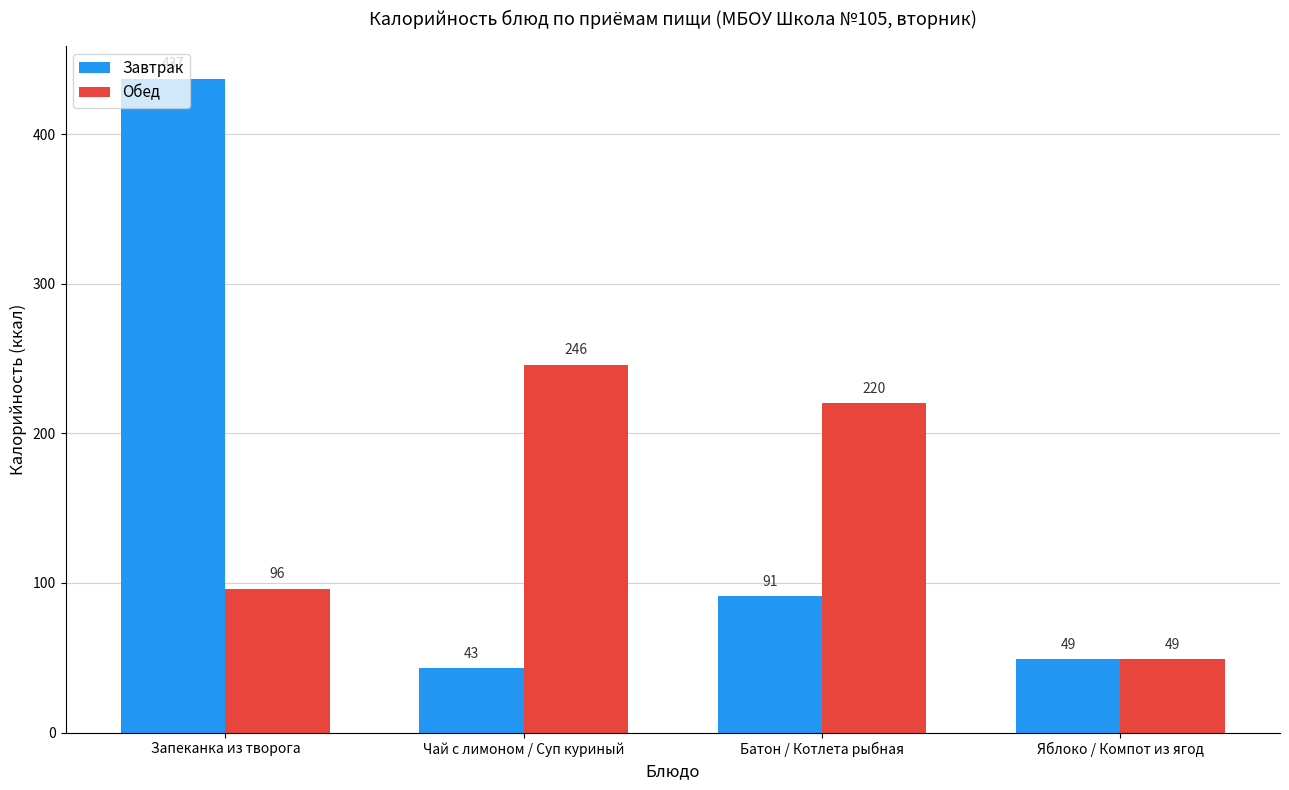

What position from the right is Яблоко / Компот из ягод?

1